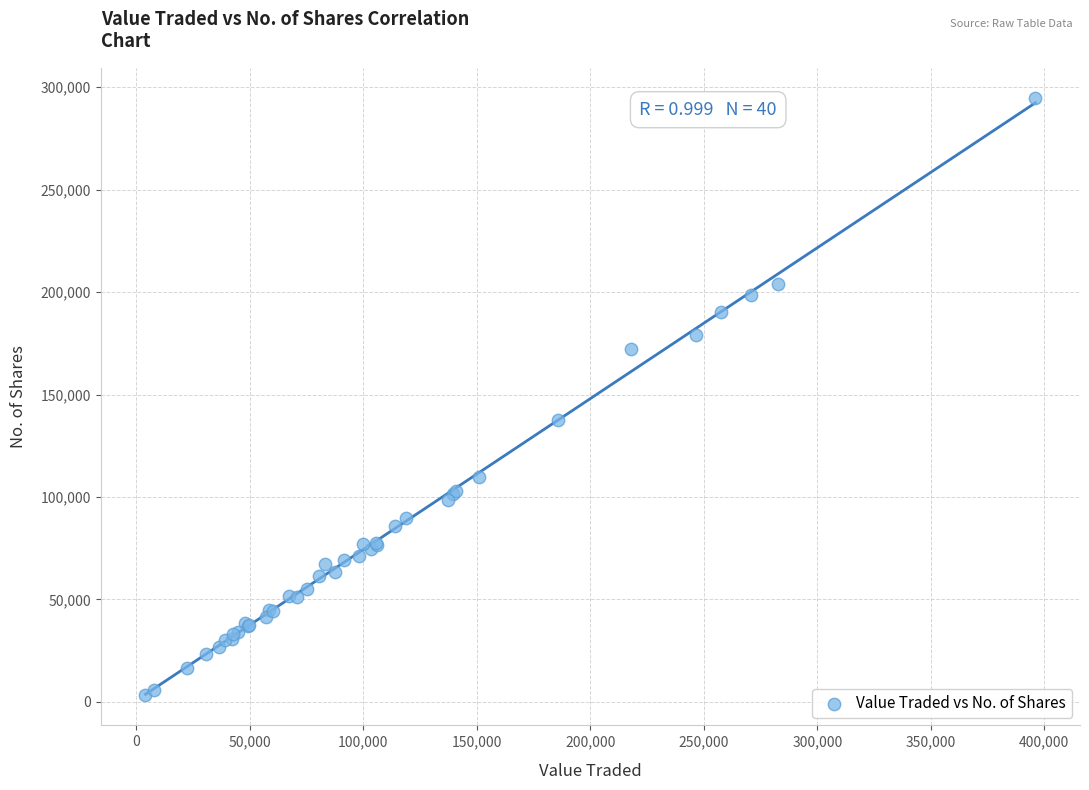

What Y value in the scatter plot is closest to 148978?

137407